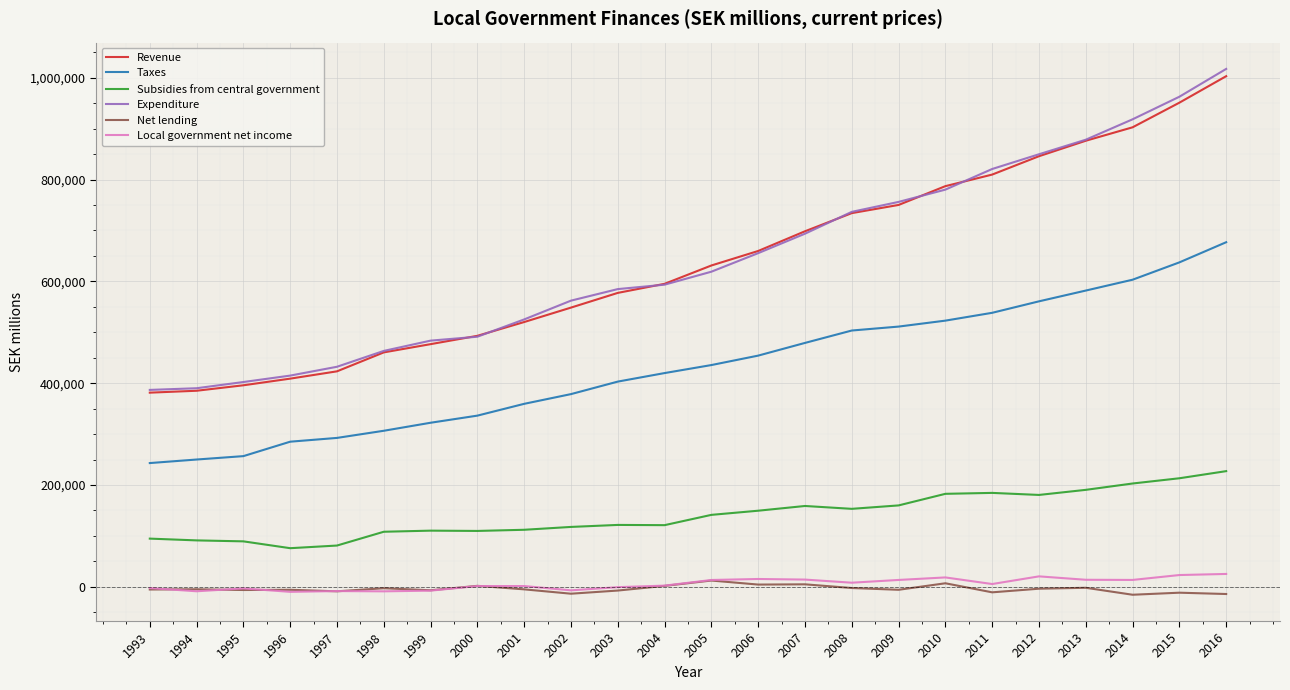

List the series in order of their peak value, lowest first.

Net lending, Local government net income, Subsidies from central government, Taxes, Revenue, Expenditure